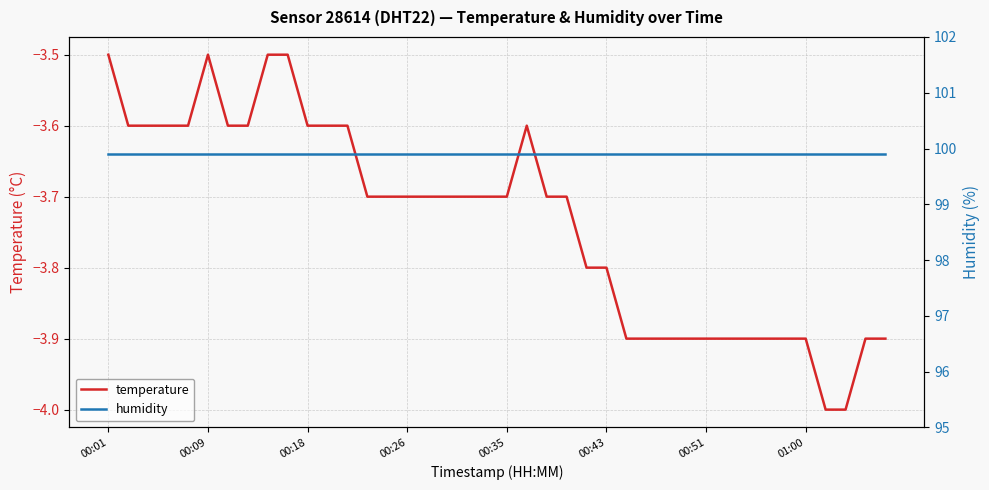

Between 16 and 22, which series saw the biggest shift?

temperature